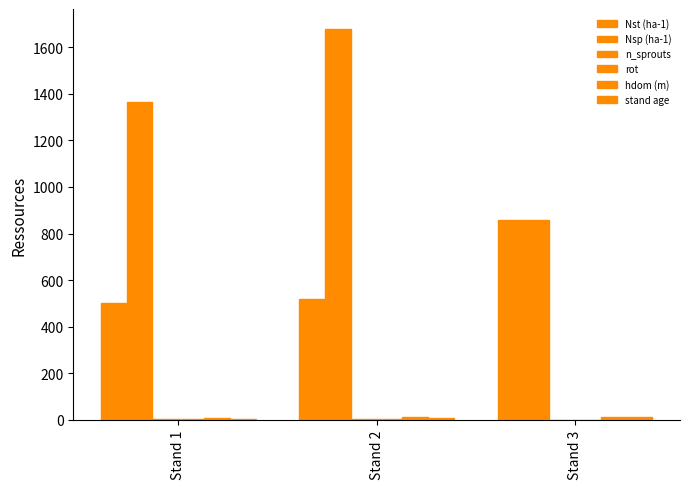

Rank the series at Stand 2 from highest to lowest value.

Nsp (ha-1), Nst (ha-1), hdom (m), stand age, n_sprouts, rot